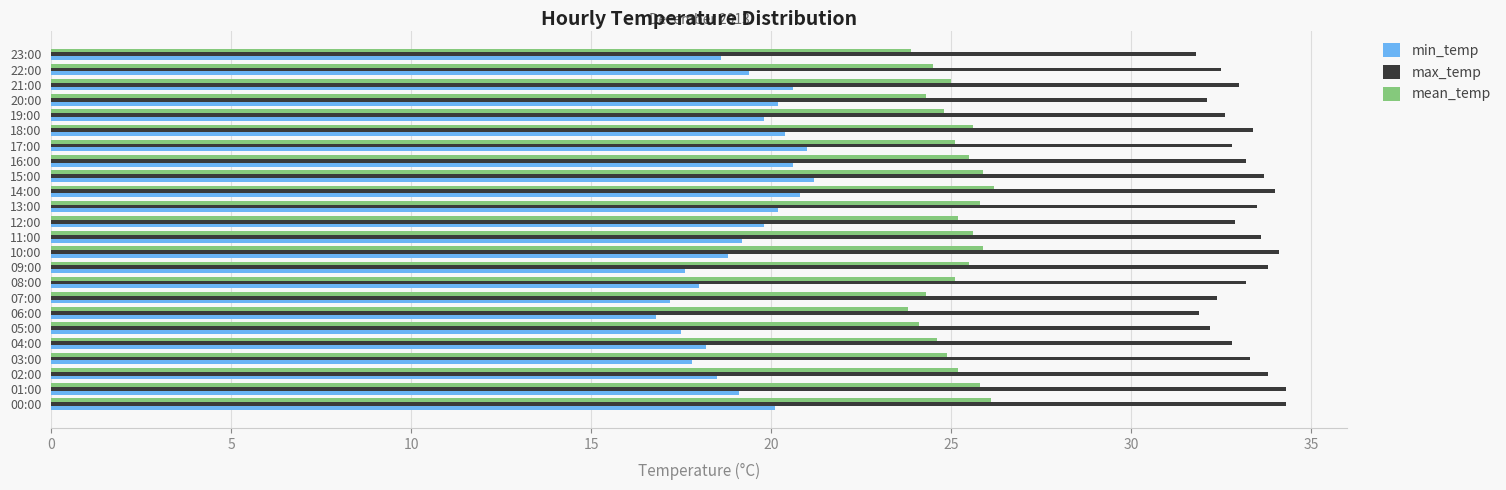

Which series has the widest spread of values?

min_temp